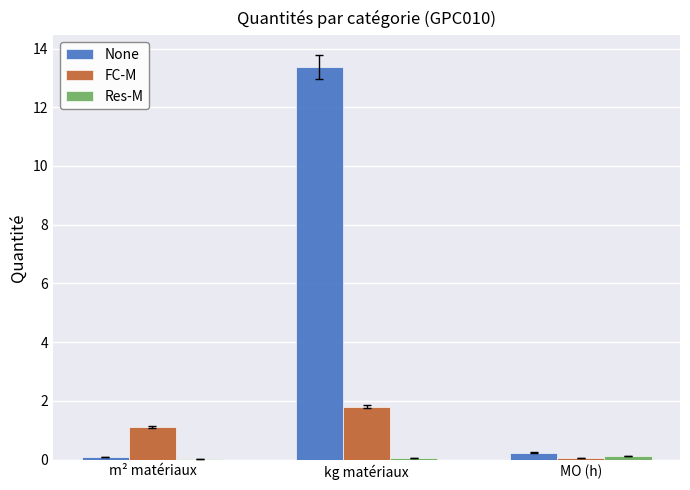

At which label does None reach its peak?

kg matériaux